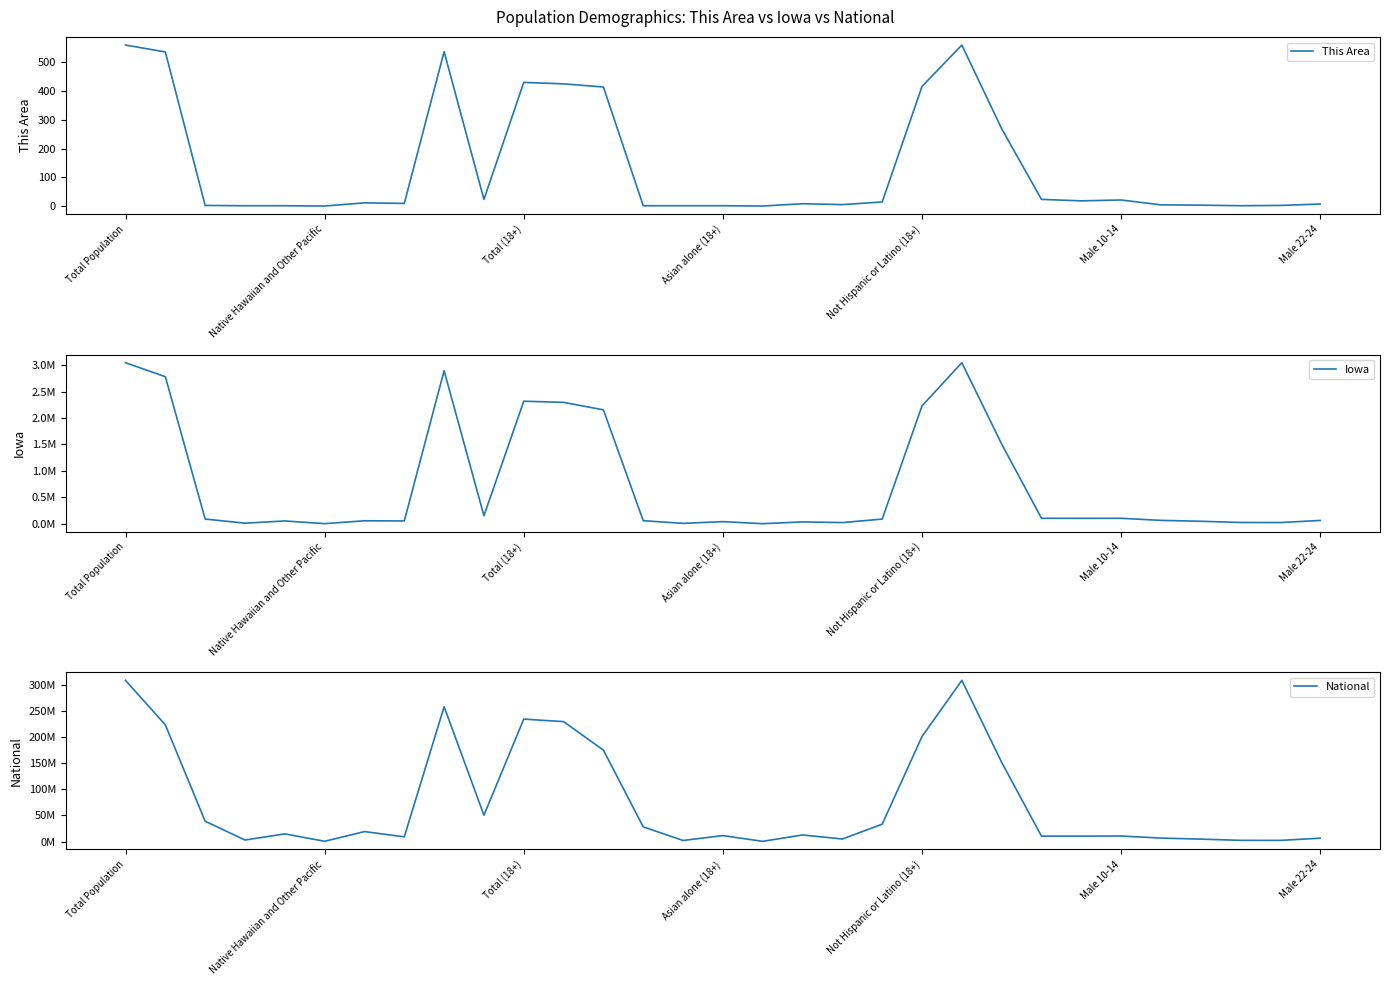

Which series has the widest spread of values?

National